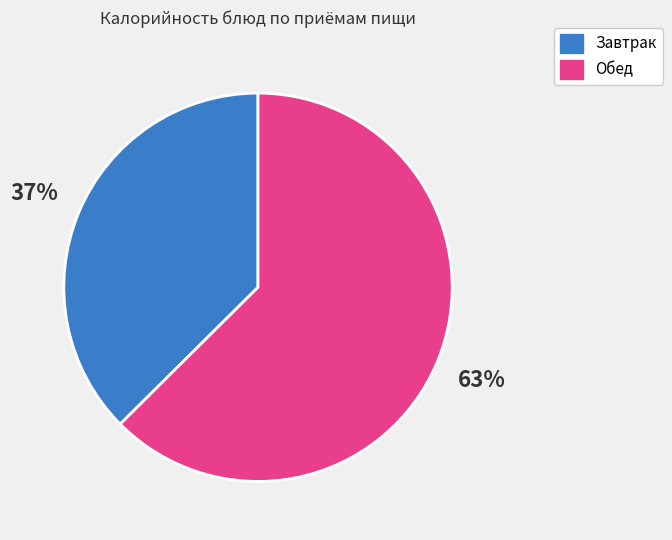

To the nearest percent, what is the average slice percentage?

50%